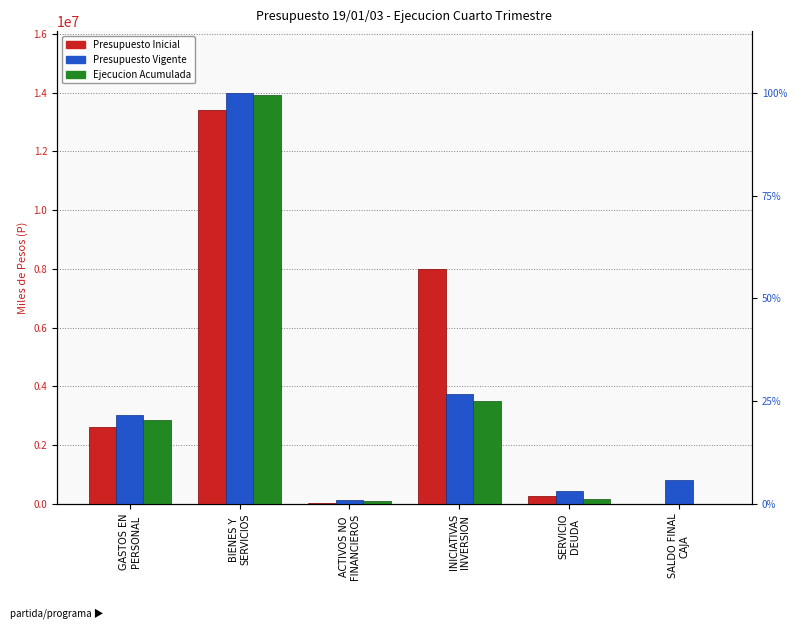

What is the value of the Ejecucion Acumulada bar at the 3rd from the left?

112785